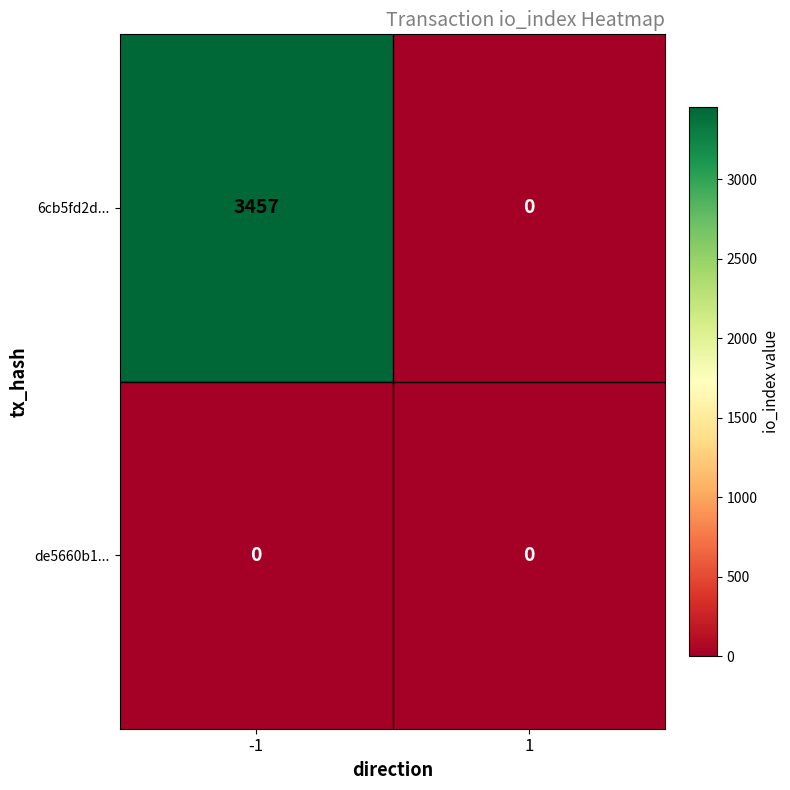

What is the total value across all series at -1?

3457